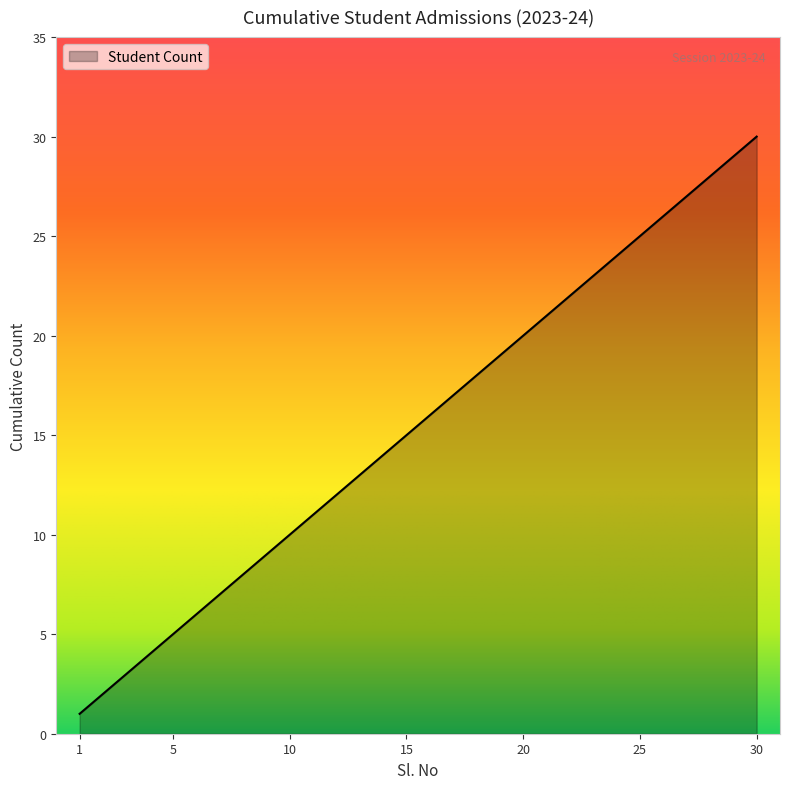

Reading left to right, extract all data points from this chart.

1	2	3	4	5	6	7	8	9	10	11	12	13	14	15	16	17	18	19	20	21	22	23	24	25	26	27	28	29	30